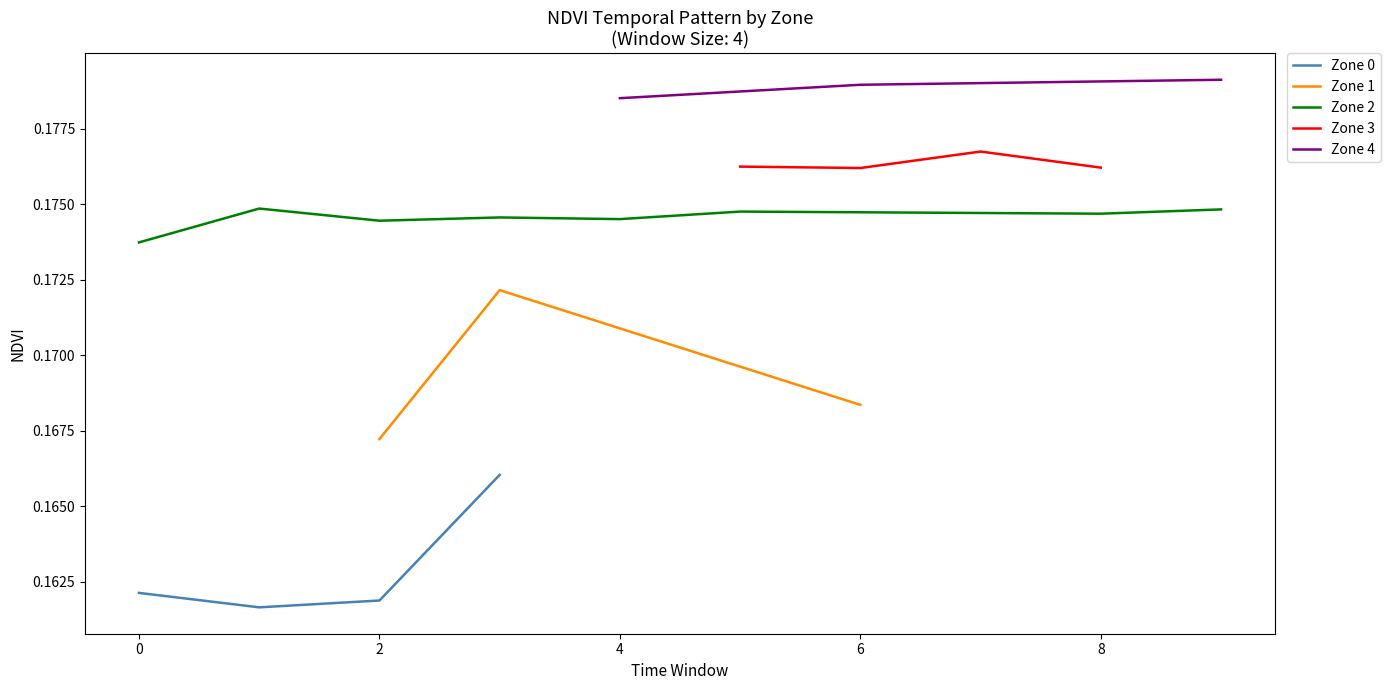

True or false: Zone 4 and Zone 3 intersect in this chart.

False